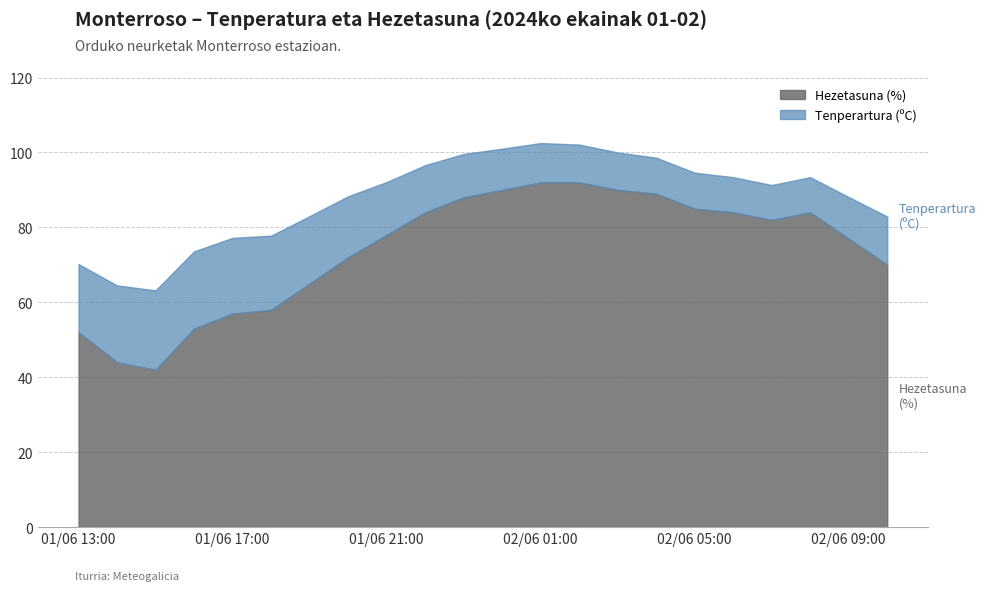

At how many categories does at least one series exceed 88?

5